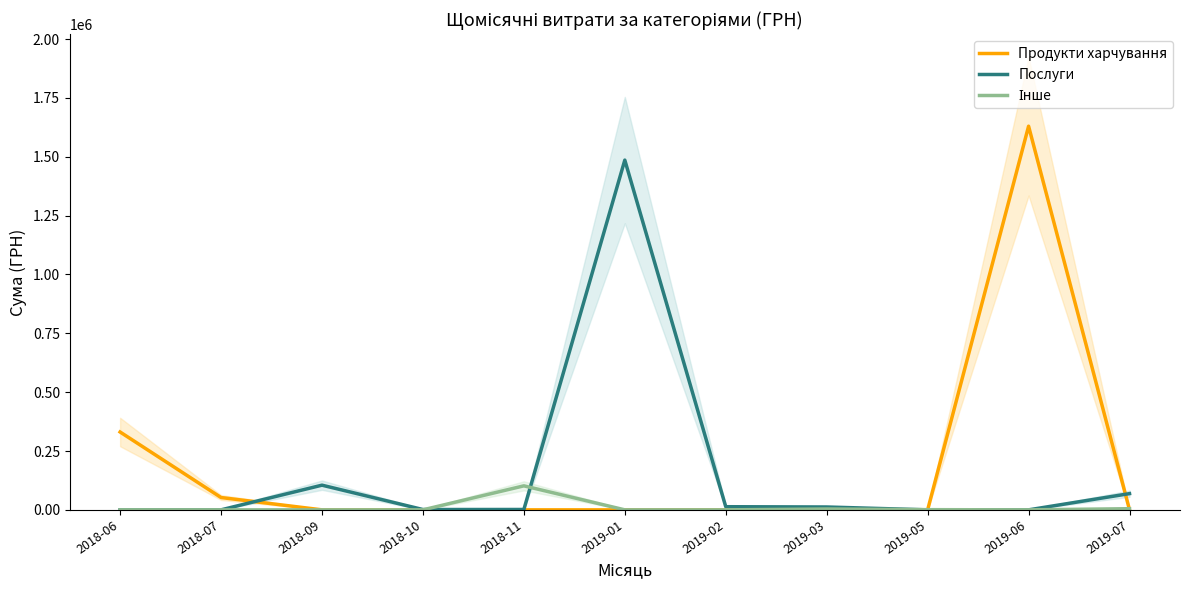

Which series ends up on top after the final intersection of Продукти харчування and Інше?

Інше